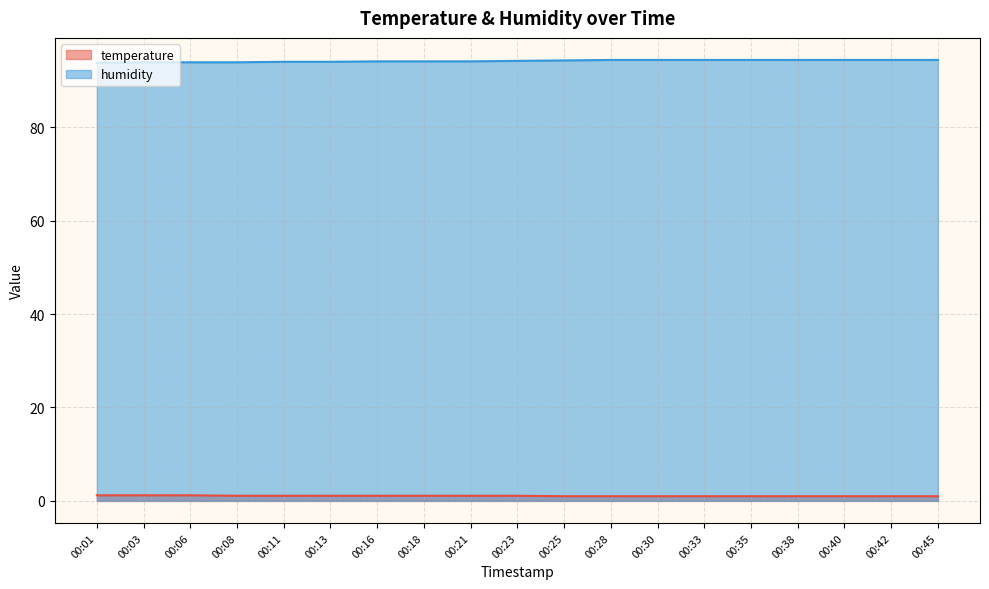

At how many categories does at least one series exceed 18?

19